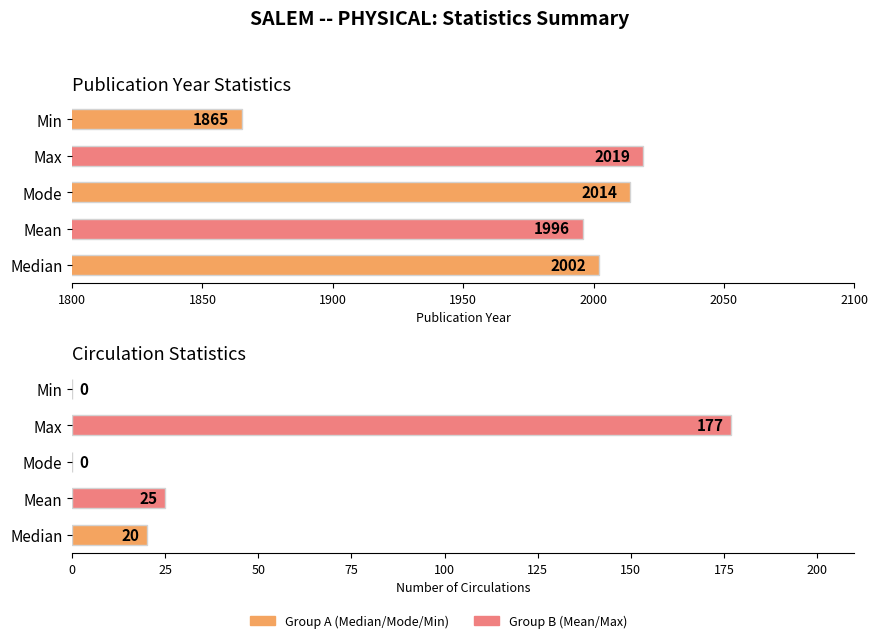

Does the chart contain any negative values?

No